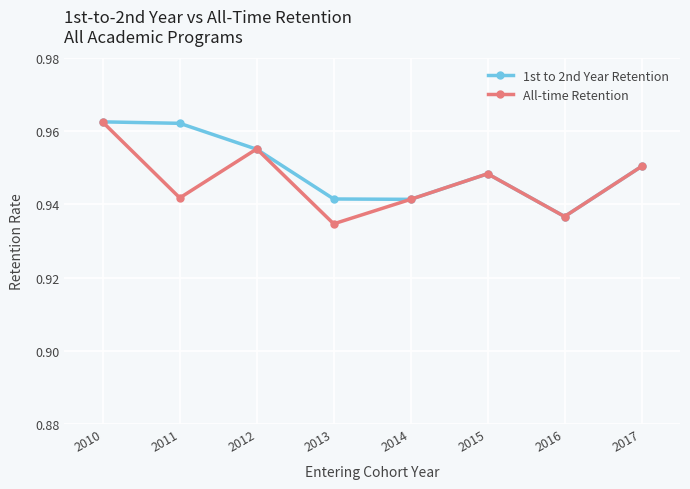

At which label is All-time Retention closest to 0?

2013